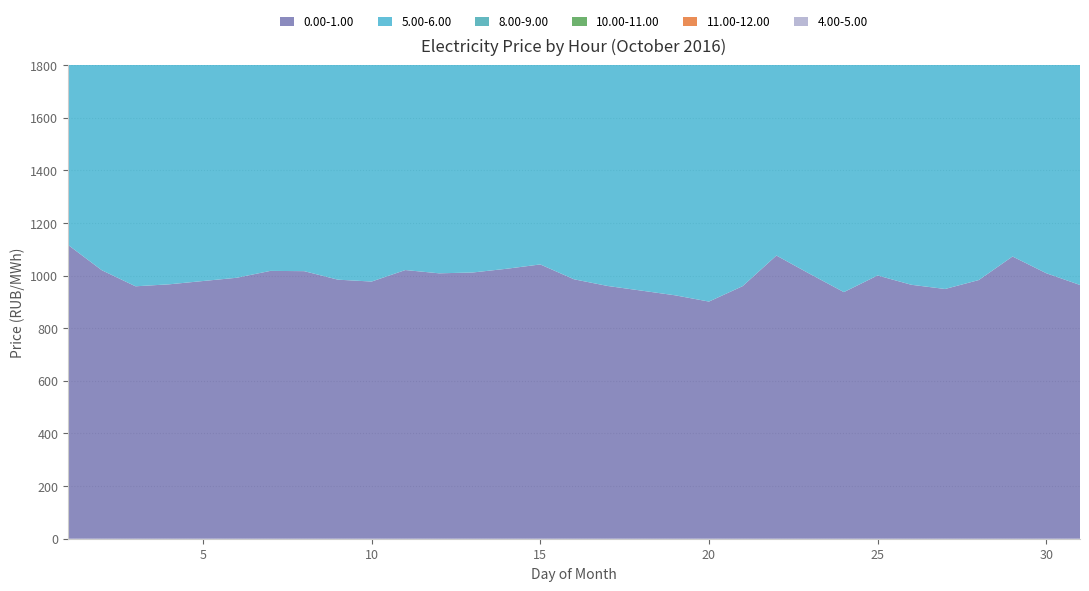

Reading left to right, what are all the values shown in this chart?

0.00-1.00: 1116.9	1020.6	959.5	967.0	979.5	991.9	1018.0	1017.0	984.7	977.5	1021.2	1008.8	1012.0	1026.1	1042.5	986.1	960.6	943.0	925.2	901.4	960.1	1076.4	1005.9	937.3	1000.6	965.2	949.2	983.2	1072.7	1009.1	964.5
5.00-6.00: 1040.4	936.9	973.2	1055.1	1037.8	1052.6	1073.8	925.9	880.6	1038.1	1041.5	1045.5	1050.5	1077.4	992.1	867.0	1019.9	1020.6	1002.5	975.2	1041.2	980.5	951.5	1022.4	1083.7	1065.1	1056.0	1068.4	1033.9	950.9	1017.6
8.00-9.00: 1387.3	1051.5	1363.7	1400.6	1355.7	1446.3	1482.4	1301.6	1054.1	1496.3	1457.3	1443.6	1467.1	1491.5	1422.9	1119.8	1448.3	1441.8	1408.3	1370.5	1418.3	1343.9	1100.5	1467.4	1411.5	1394.3	1244.4	1361.6	1375.4	1093.3	1299.3
10.00-11.00: 1412.0	1179.2	1408.8	1397.6	1352.0	1449.7	1475.1	1359.9	1231.9	1512.2	1471.2	1460.4	1470.3	1495.2	1433.0	1397.5	1444.8	1441.6	1406.9	1367.5	1413.8	1366.9	1311.9	1466.6	1414.4	1392.8	1349.5	1393.9	1379.1	1293.1	1332.2
11.00-12.00: 1410.4	1184.5	1409.9	1393.7	1369.0	1472.9	1489.6	1359.4	1230.9	1533.4	1486.9	1495.2	1493.4	1513.8	1432.7	1398.6	1447.7	1441.9	1430.5	1369.2	1420.8	1366.1	1311.8	1469.8	1417.7	1392.9	1347.8	1415.5	1380.5	1293.8	1335.6
4.00-5.00: 997.3	893.2	885.8	907.2	903.8	911.3	978.3	882.7	858.2	924.1	926.5	922.5	931.6	995.1	920.0	825.6	887.0	930.4	863.6	862.7	952.0	951.7	903.0	900.7	954.5	974.6	929.6	966.2	981.8	891.8	915.1